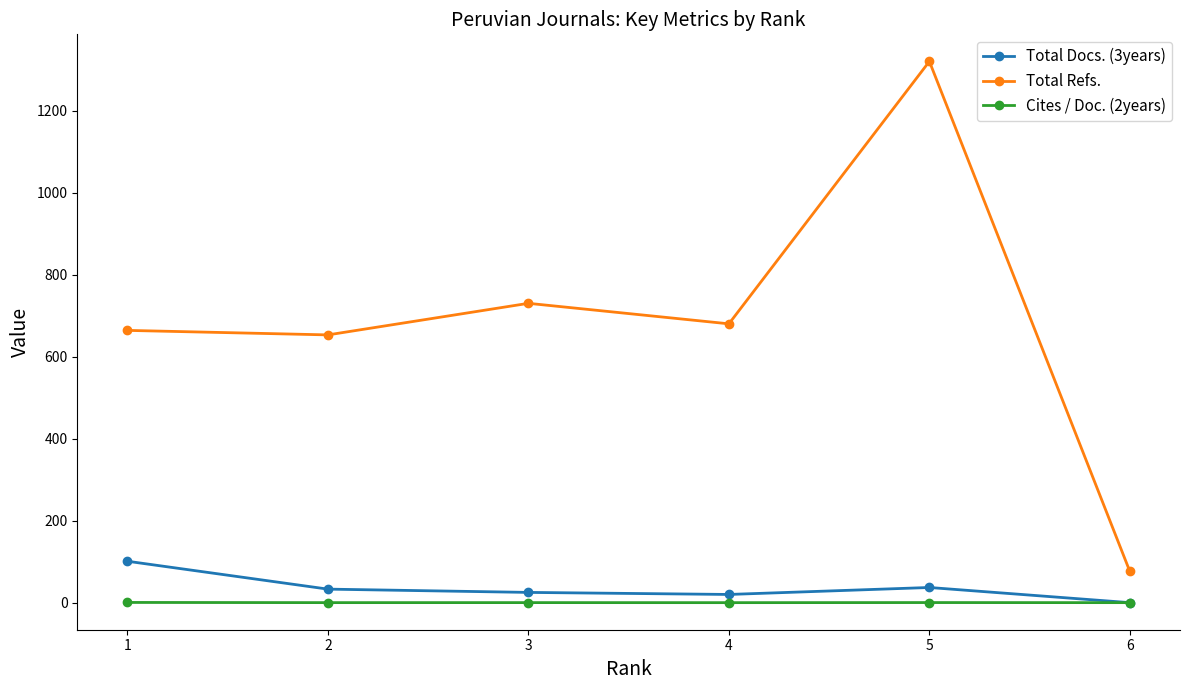

True or false: Total Docs. (3years) and Total Refs. intersect in this chart.

False